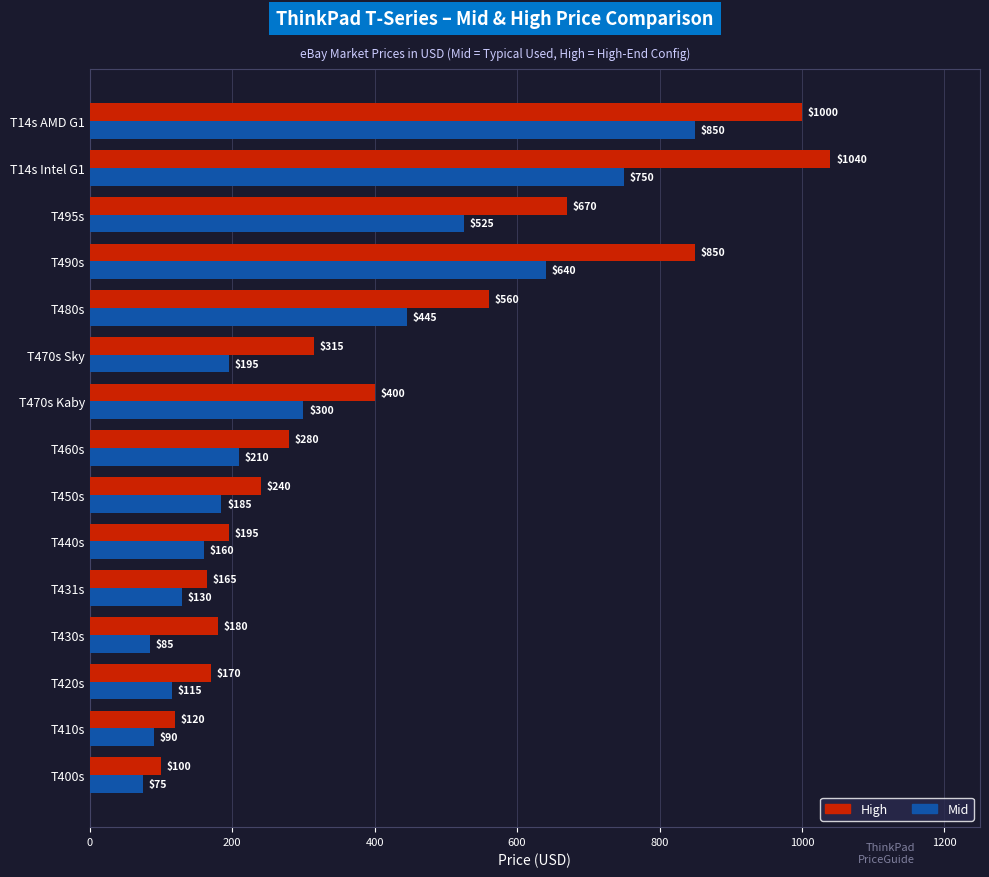

Rank the categories by High value from highest to lowest.

T14s Intel G1, T14s AMD G1, T490s, T495s, T480s, T470s Kaby, T470s Sky, T460s, T450s, T440s, T430s, T420s, T431s, T410s, T400s